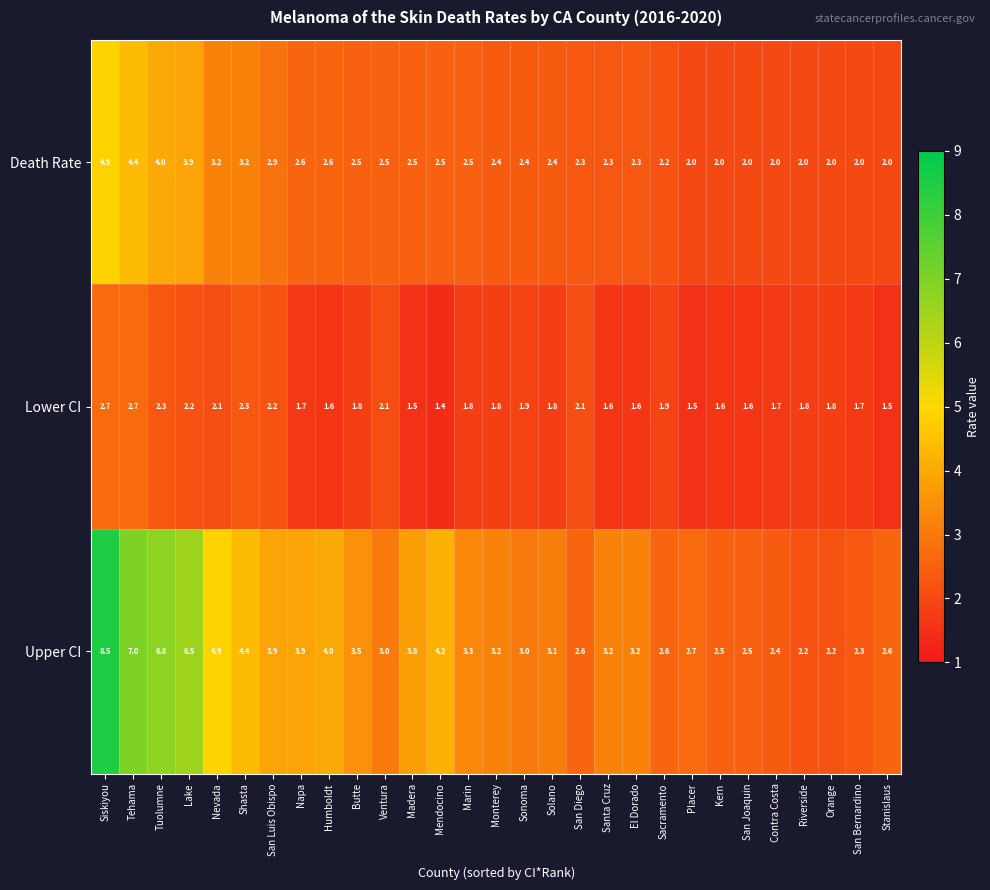

What value does the Death Rate series have at Sonoma?

2.4